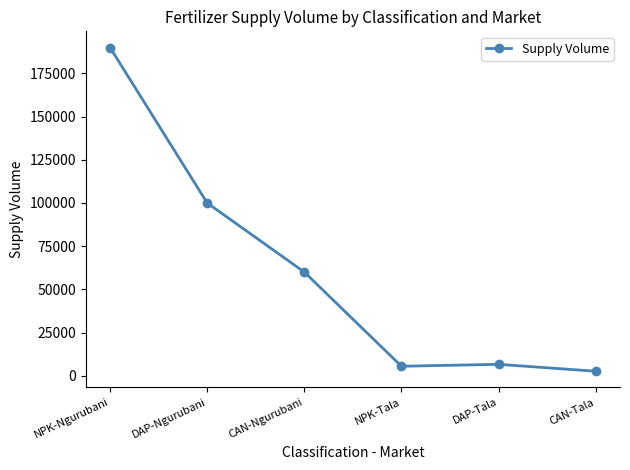

What is the smallest value displayed?

2600